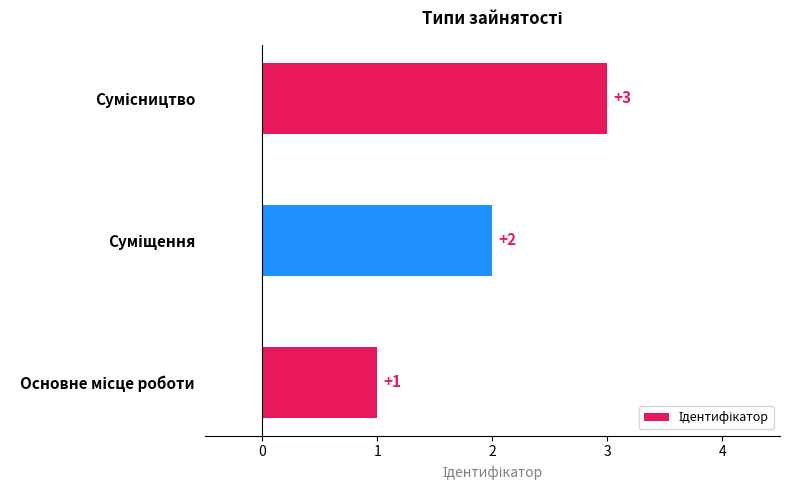

What is the difference between the second highest and minimum values?

1